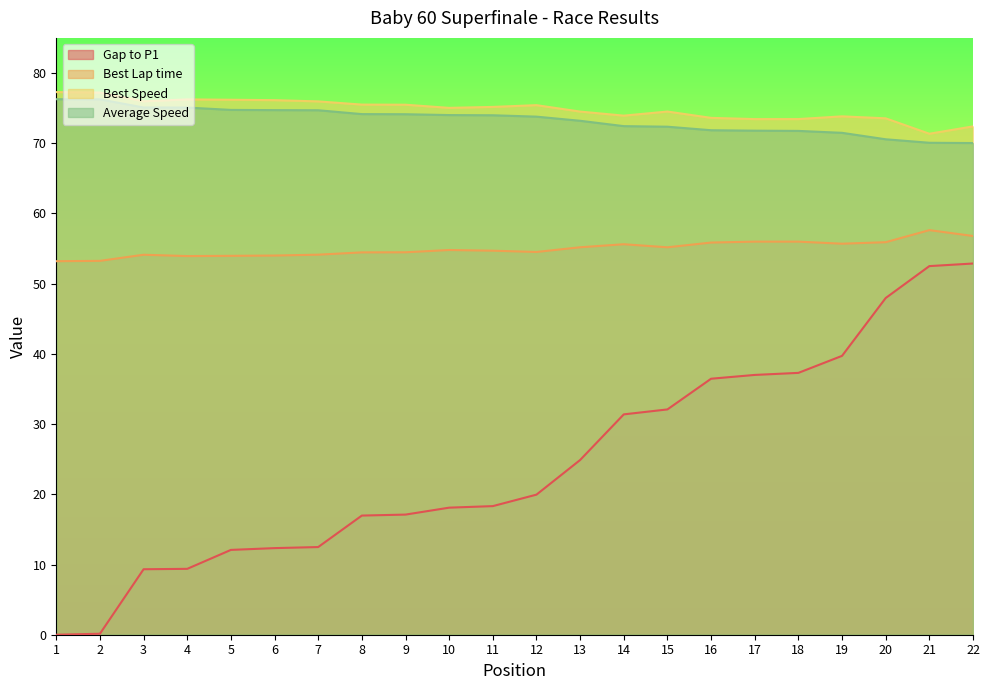

The Average Speed series shows 74.0 at 10. True or false?

True